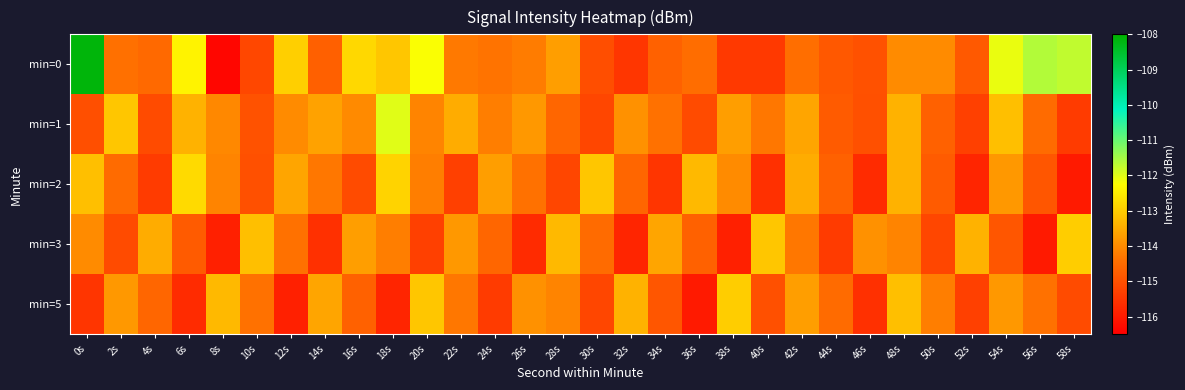

Reading right to left, list all the values displayed in this chart.

min=0: 58s=-111.7	56s=-111.6	54s=-112.1	52s=-114.8	50s=-114.0	48s=-114.0	46s=-115.0	44s=-114.8	42s=-114.5	40s=-115.4	38s=-115.4	36s=-114.5	34s=-114.7	32s=-115.5	30s=-115.0	28s=-113.7	26s=-114.2	24s=-114.4	22s=-114.3	20s=-112.2	18s=-113.1	16s=-112.8	14s=-114.7	12s=-113.0	10s=-115.2	8s=-116.4	6s=-112.4	4s=-114.5	2s=-114.4	0s=-108.1
min=1: 58s=-115.4	56s=-114.5	54s=-113.2	52s=-115.3	50s=-114.7	48s=-113.4	46s=-115.0	44s=-114.8	42s=-113.6	40s=-114.3	38s=-113.7	36s=-115.1	34s=-114.4	32s=-113.9	30s=-115.2	28s=-114.6	26s=-113.8	24s=-114.2	22s=-113.5	20s=-114.1	18s=-112.0	16s=-114.0	14s=-113.7	12s=-114.0	10s=-115.0	8s=-114.0	6s=-113.4	4s=-115.1	2s=-113.1	0s=-115.0
min=2: 58s=-116.0	56s=-114.9	54s=-113.8	52s=-115.8	50s=-114.8	48s=-113.4	46s=-115.7	44s=-114.7	42s=-113.5	40s=-115.6	38s=-114.0	36s=-113.3	34s=-115.5	32s=-114.6	30s=-113.1	28s=-115.2	26s=-114.4	24s=-113.7	22s=-115.3	20s=-114.2	18s=-112.9	16s=-115.1	14s=-114.3	12s=-113.6	10s=-115.0	8s=-114.1	6s=-112.8	4s=-115.4	2s=-114.5	0s=-113.2
min=3: 58s=-113.0	56s=-116.0	54s=-114.9	52s=-113.4	50s=-115.2	48s=-114.1	46s=-113.9	44s=-115.4	42s=-114.3	40s=-113.1	38s=-115.9	36s=-114.7	34s=-113.6	32s=-115.8	30s=-114.5	28s=-113.3	26s=-115.7	24s=-114.6	22s=-113.8	20s=-115.3	18s=-114.2	16s=-113.7	14s=-115.6	12s=-114.4	10s=-113.2	8s=-115.9	6s=-114.8	4s=-113.5	2s=-115.1	0s=-114.0
min=5: 58s=-115.1	56s=-114.4	54s=-113.8	52s=-115.3	50s=-114.2	48s=-113.2	46s=-115.6	44s=-114.5	42s=-113.7	40s=-115.0	38s=-113.0	36s=-116.0	34s=-114.9	32s=-113.4	30s=-115.2	28s=-114.1	26s=-113.9	24s=-115.4	22s=-114.3	20s=-113.1	18s=-115.8	16s=-114.7	14s=-113.6	12s=-115.9	10s=-114.4	8s=-113.3	6s=-115.7	4s=-114.6	2s=-113.8	0s=-115.5